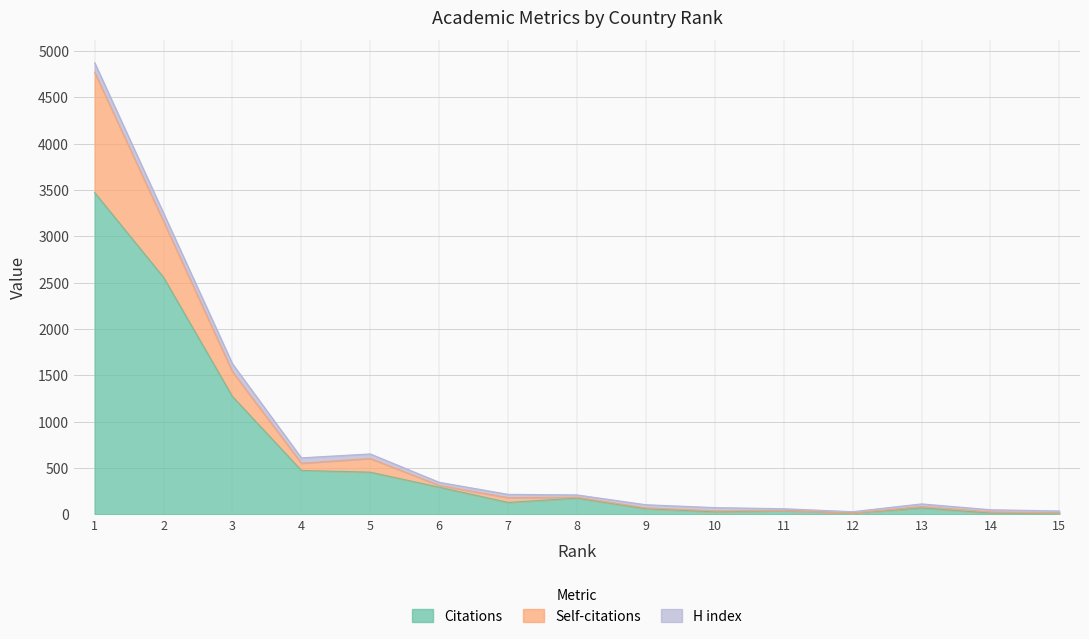

At which category is the sum across all series the highest?

1